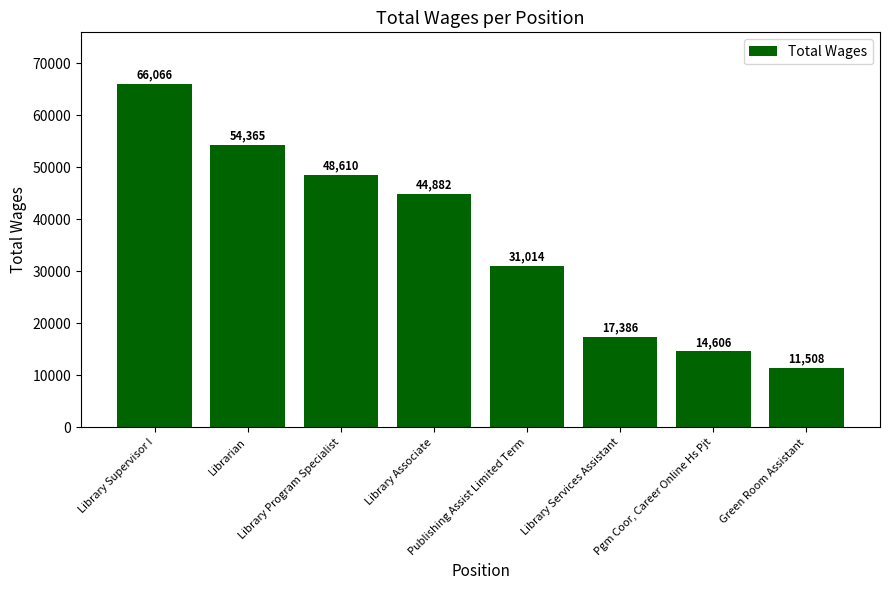

What is the average value?

36055